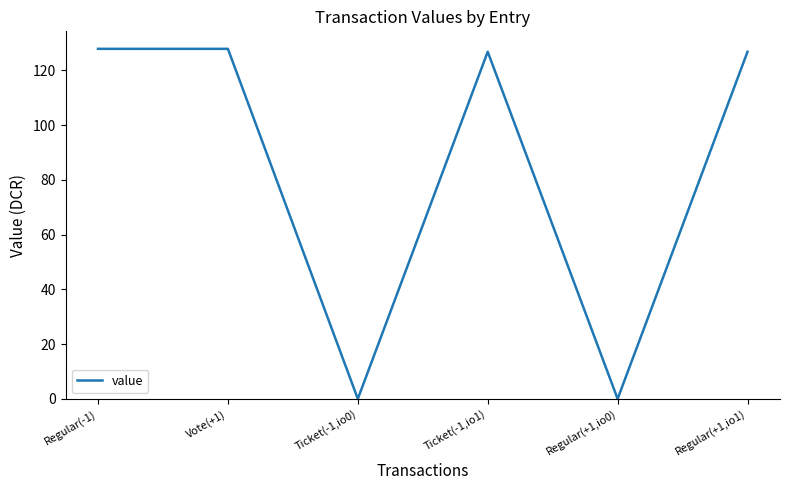

What is the sum of the values at Regular(+1,io1) and Ticket(-1,io0)?

126.8